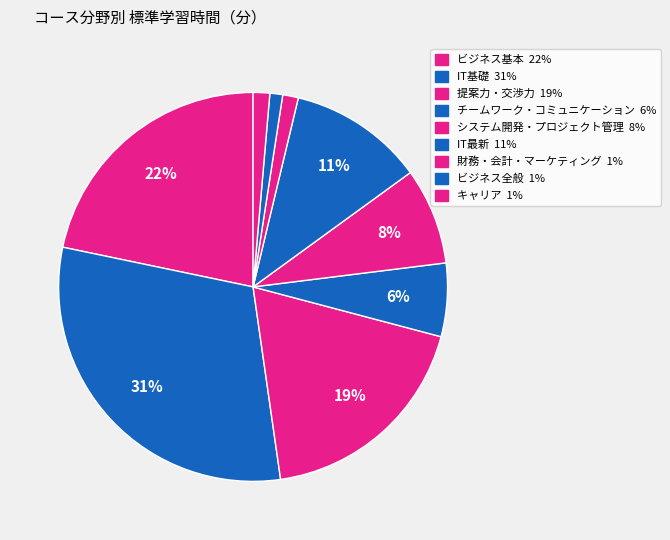

To the nearest percent, what portion does IT基礎 represent?

31%